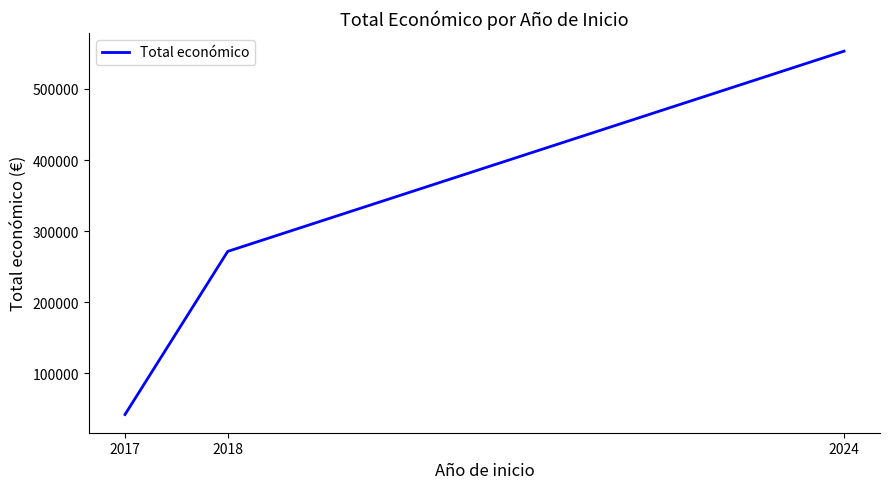

What is the greatest value displayed?

553196